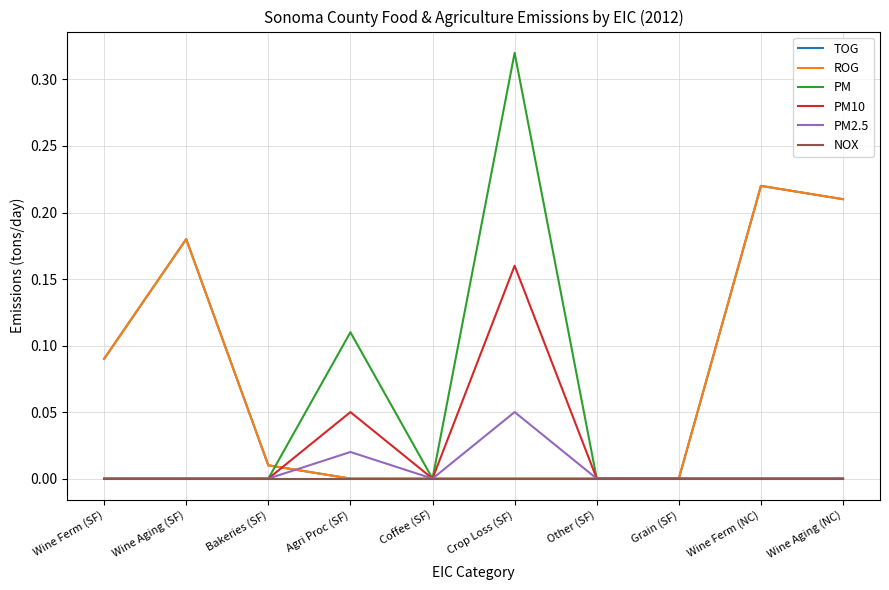

True or false: NOX has more than 1 points higher than both neighbors.

False